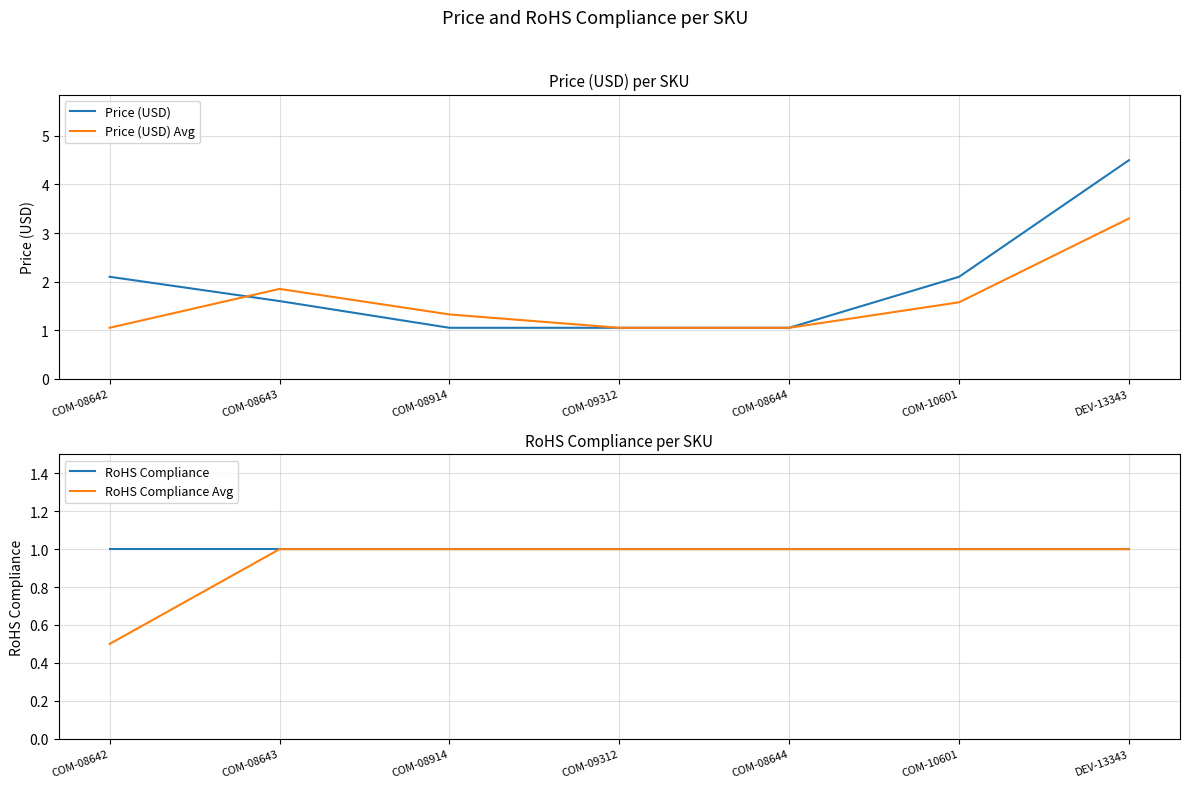

The value of RoHS Compliance Avg at COM-08644 is 0.7. True or false?

False